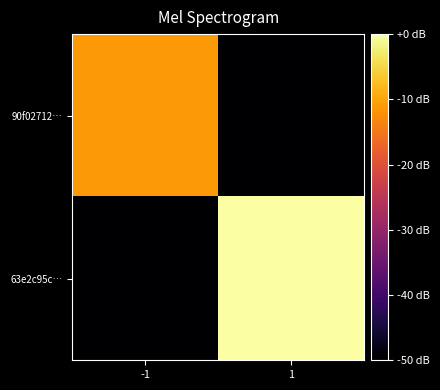

Rank the series by their average value, from lowest to highest.

90f02712…, 63e2c95c…